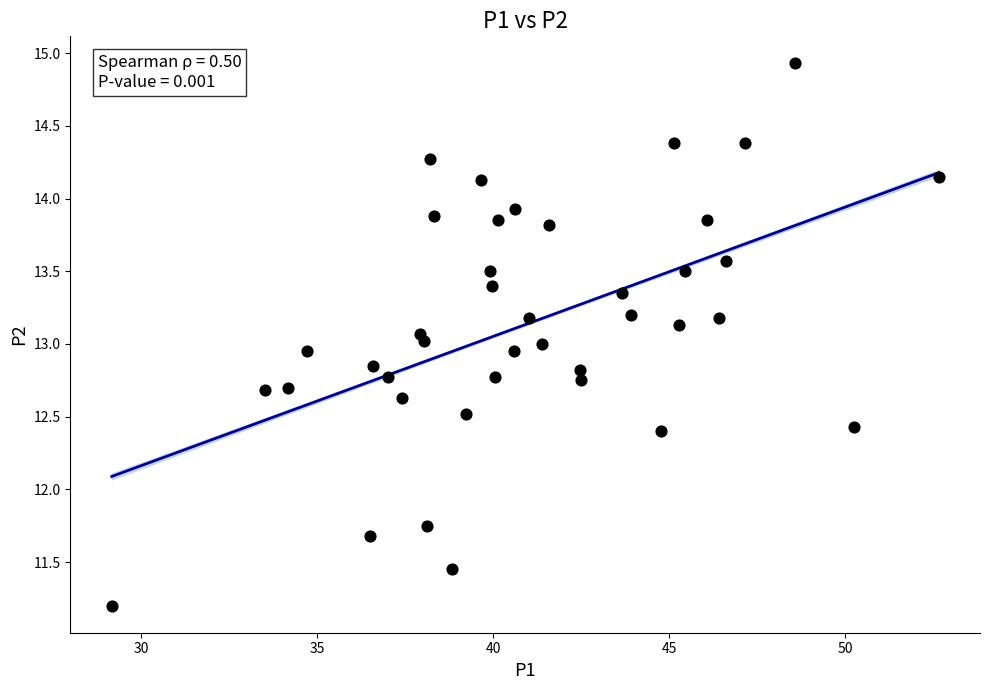

What is the range of Y values (max minus min)?

3.7